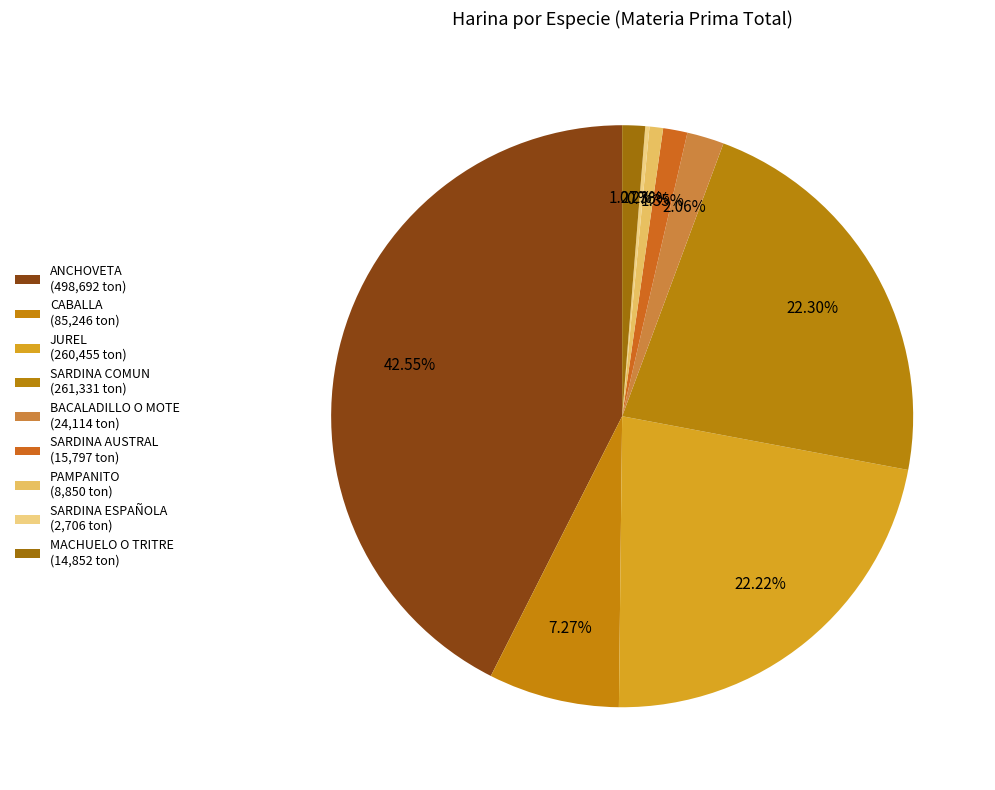

Rank the categories by value from lowest to highest.

SARDINA ESPAÑOLA, PAMPANITO, MACHUELO O TRITRE, SARDINA AUSTRAL, BACALADILLO O MOTE, CABALLA, JUREL, SARDINA COMUN, ANCHOVETA